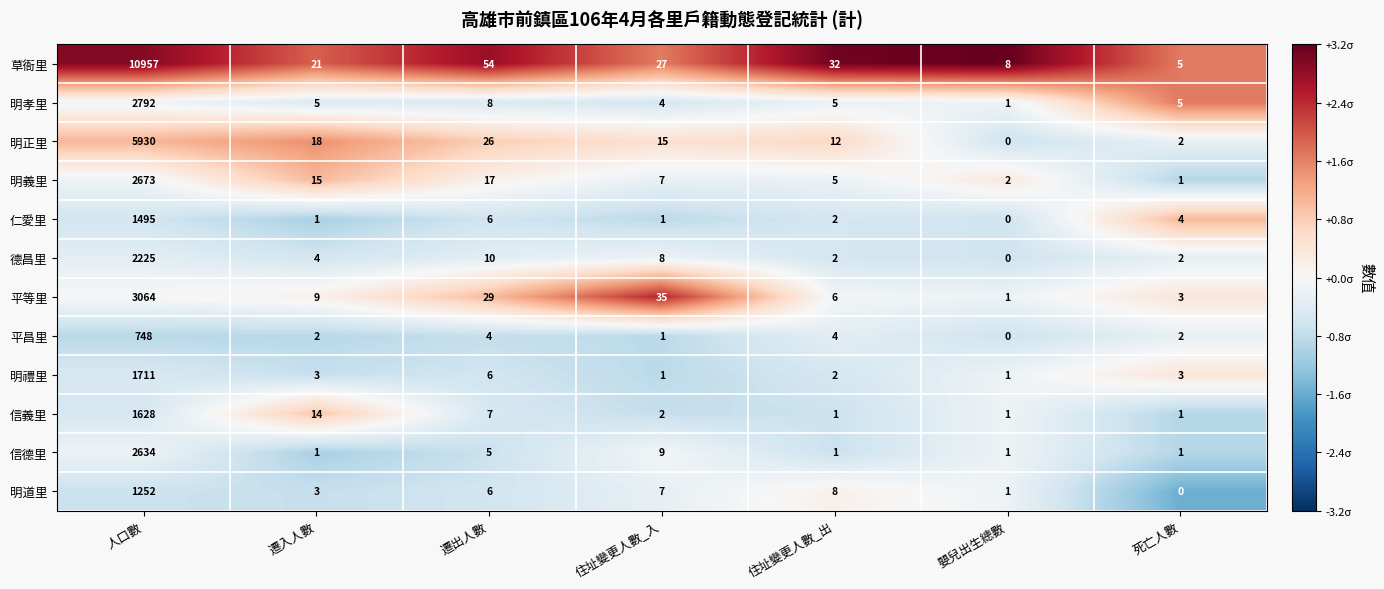

Rank the categories by 明義里 value from lowest to highest.

死亡人數, 嬰兒出生總數, 住址變更人數_出, 住址變更人數_入, 遷入人數, 遷出人數, 人口數